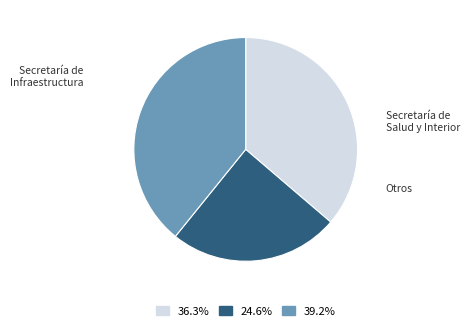

Does any single category account for the majority?

No